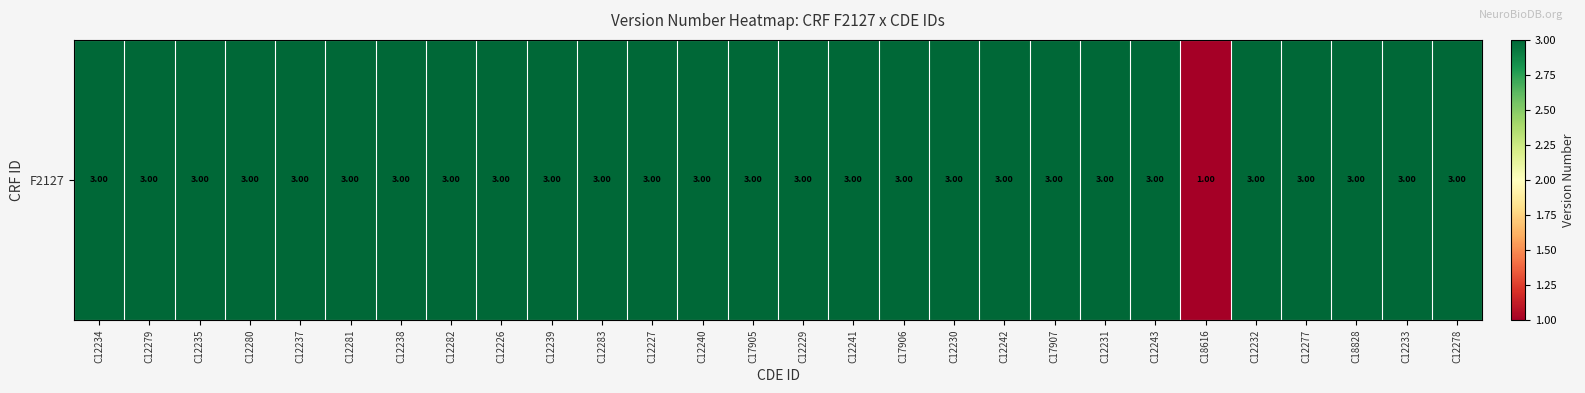

What is the sum of all values?

82